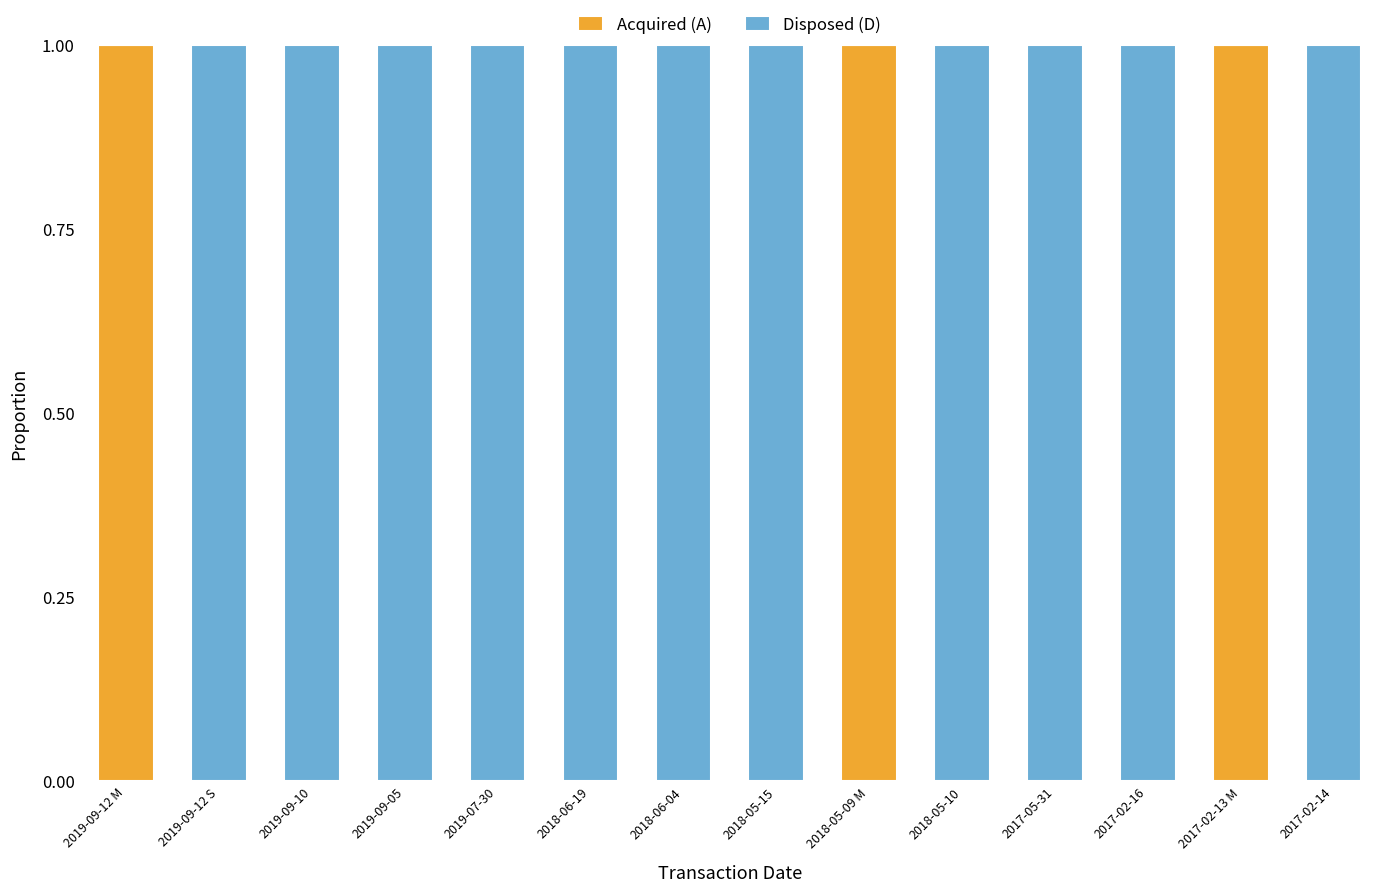

Reading left to right, what are the values for Acquired (A)?

2019-09-12 M=1	2019-09-12 S=0	2019-09-10=0	2019-09-05=0	2019-07-30=0	2018-06-19=0	2018-06-04=0	2018-05-15=0	2018-05-09 M=1	2018-05-10=0	2017-05-31=0	2017-02-16=0	2017-02-13 M=1	2017-02-14=0